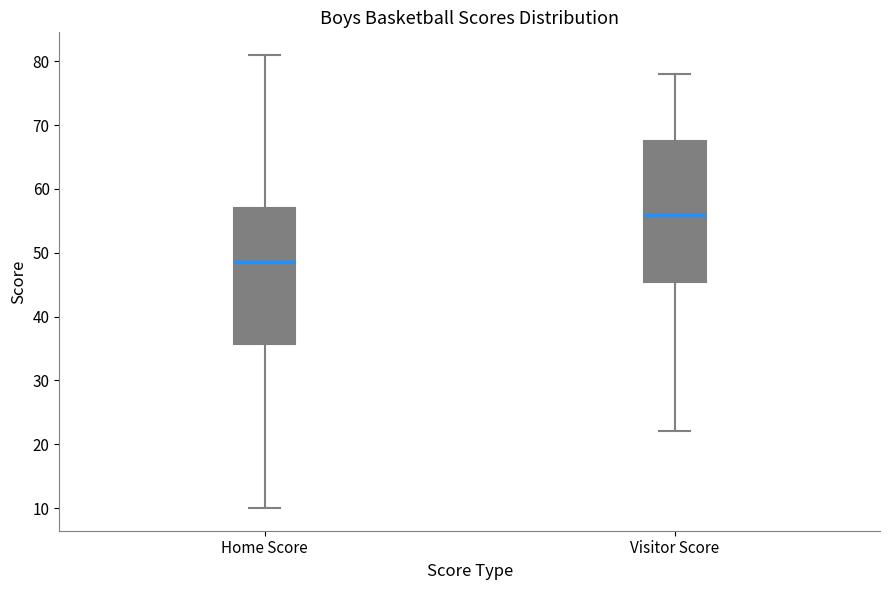

Which box's median line is the highest?

Visitor Score